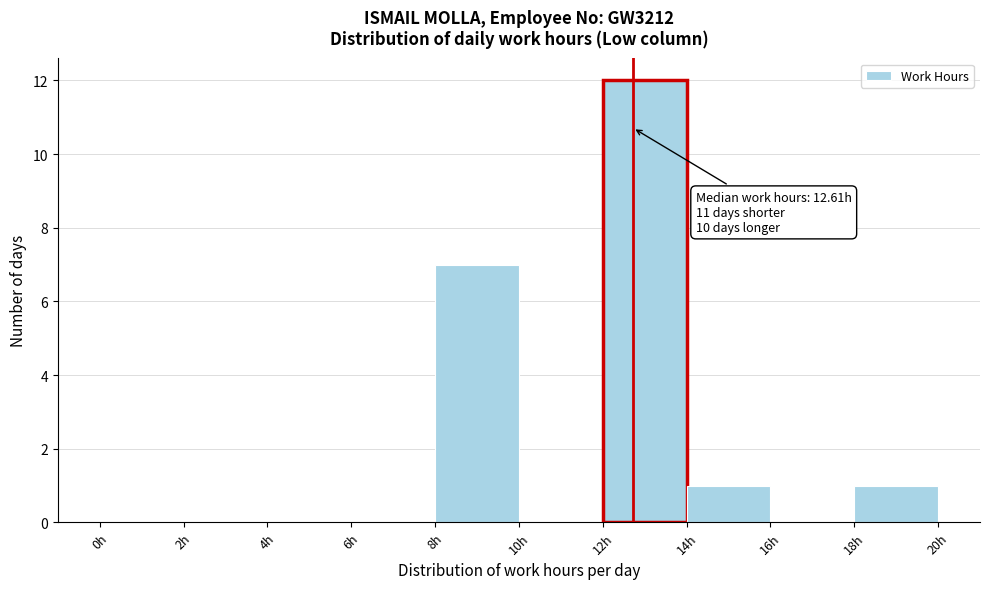

Which range on the x-axis has the tallest bar?

12 to 14